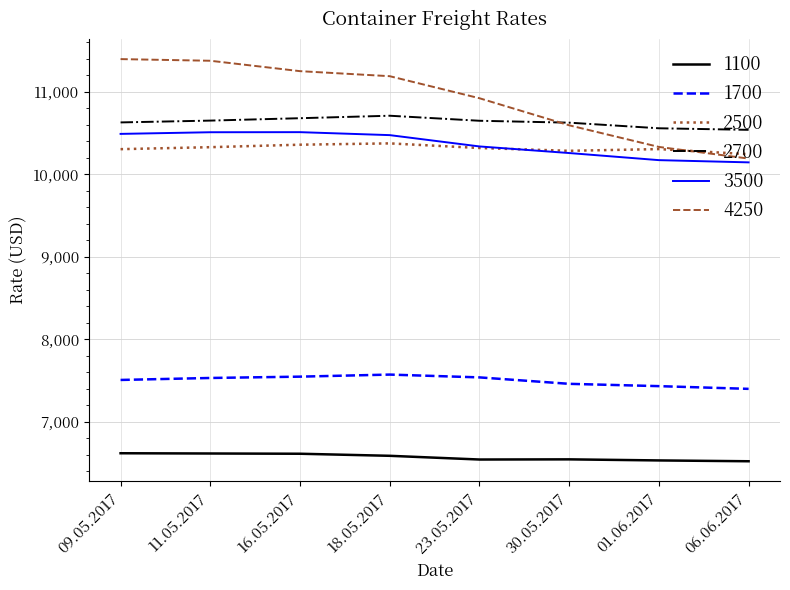

What is the total value across all series at 06.06.2017?

55032